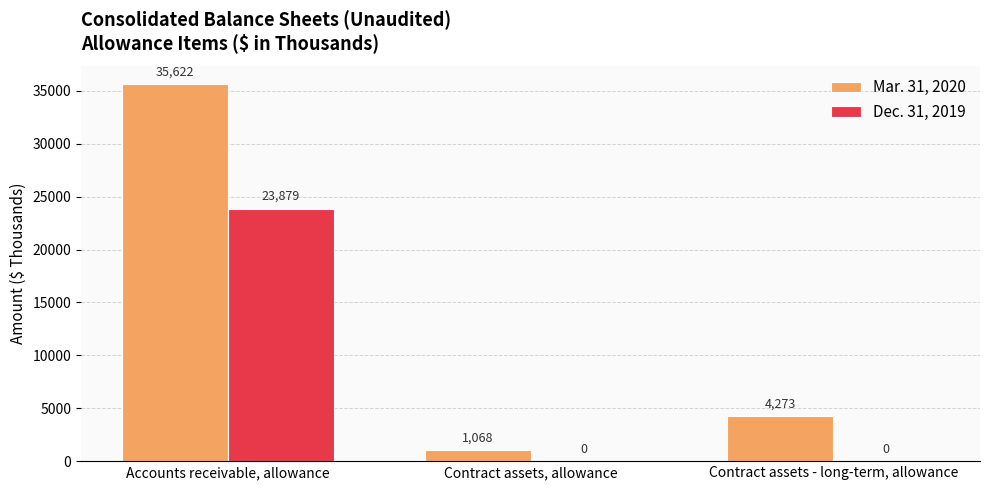

Which series has the largest total across all categories?

Mar. 31, 2020